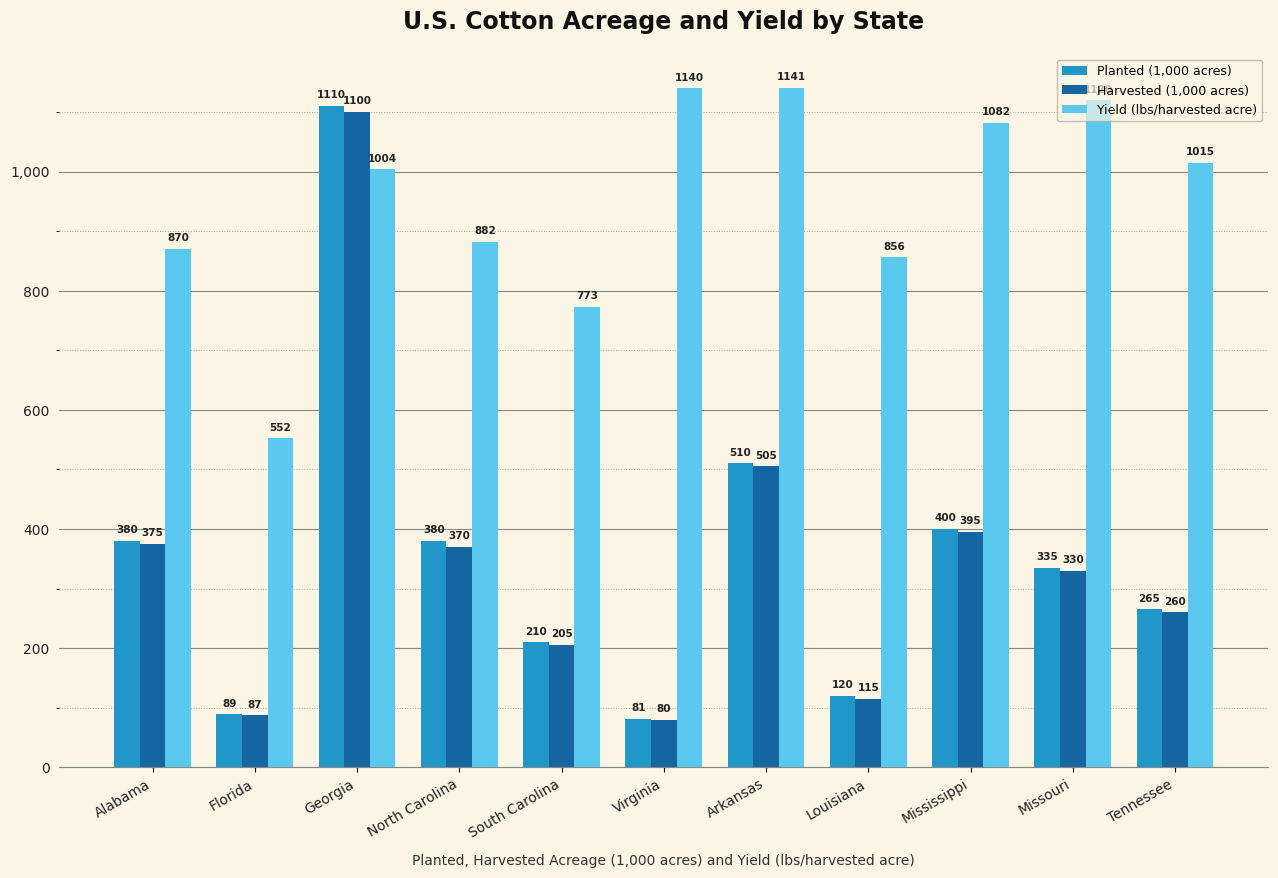

What is the label of the 7th bar from the right?

South Carolina